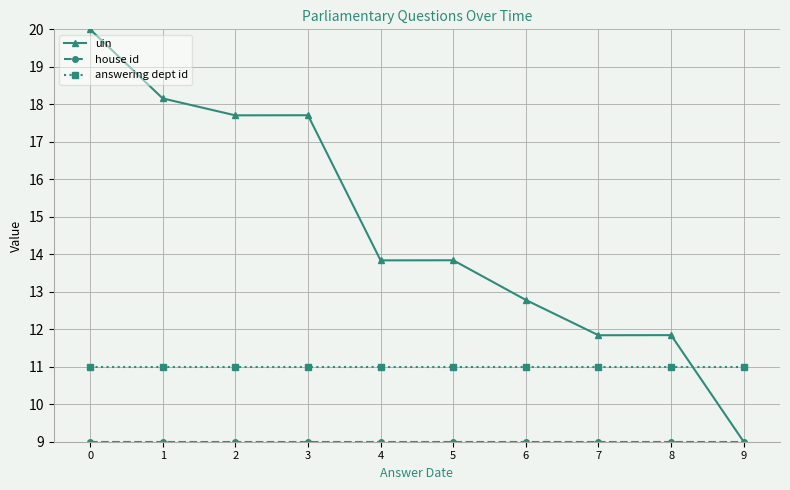

Which series has the largest total across all categories?

uin